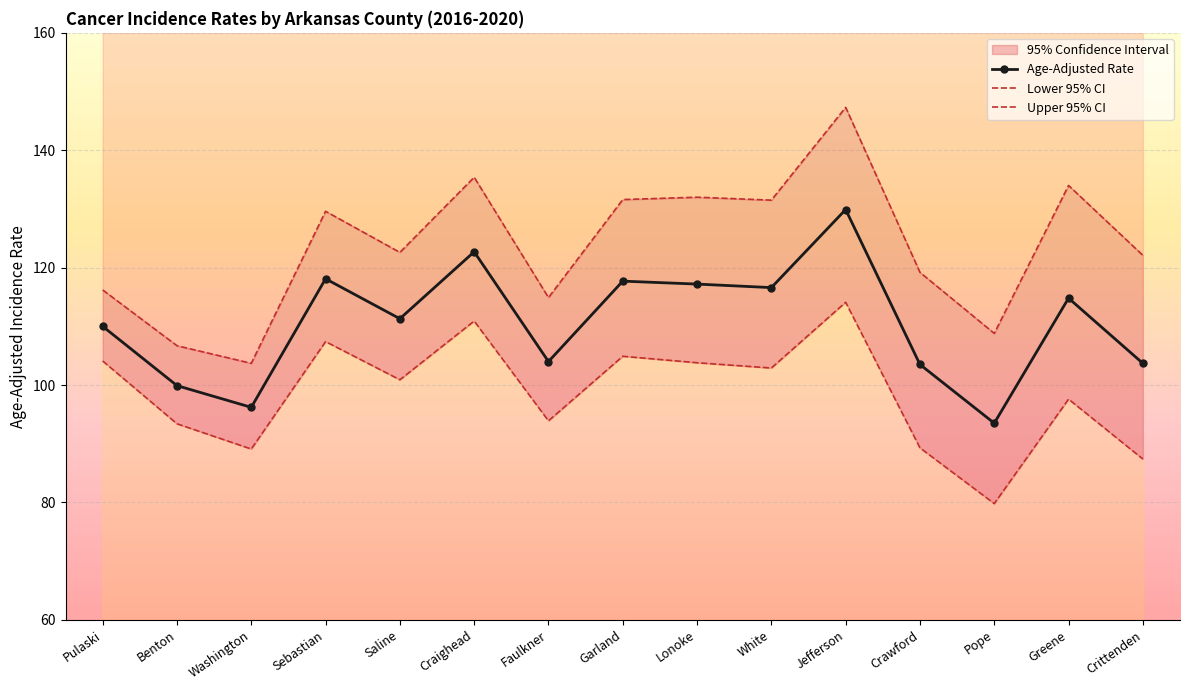

Which category has the lowest value across all series?

Pope